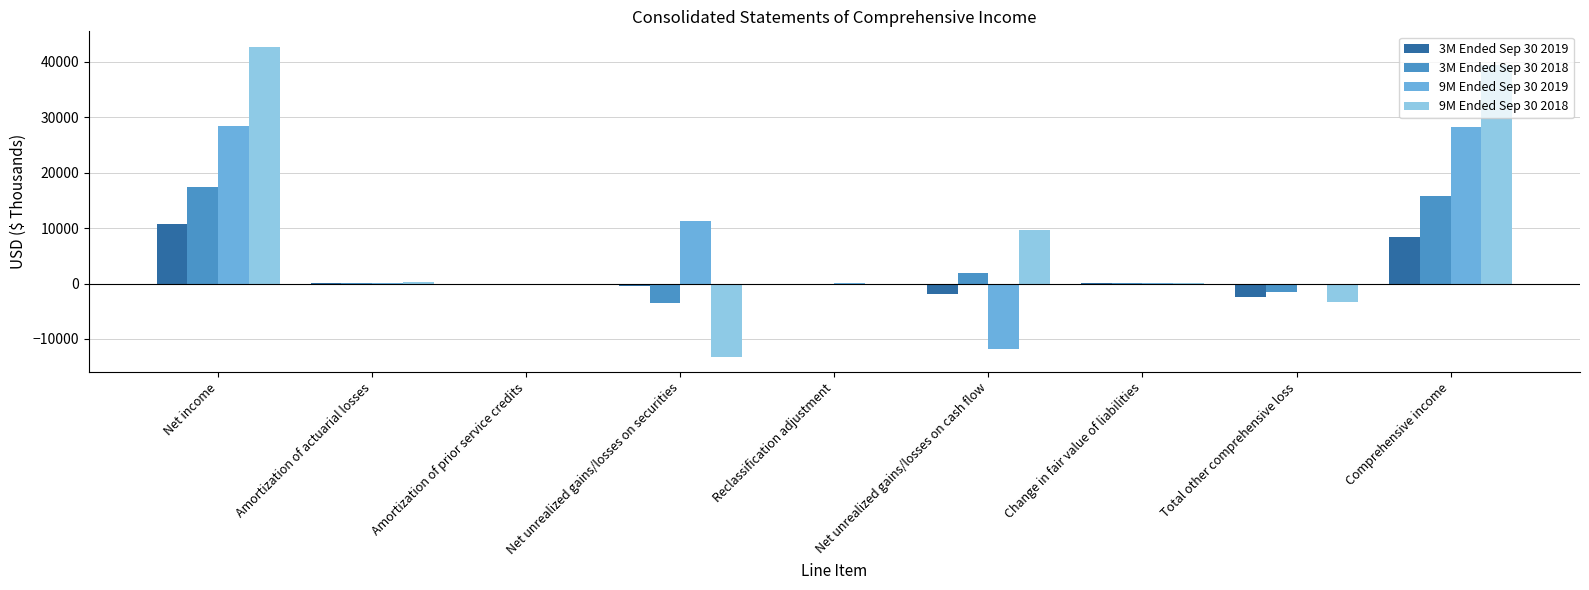

What is the total value across all series at Net income?

99073